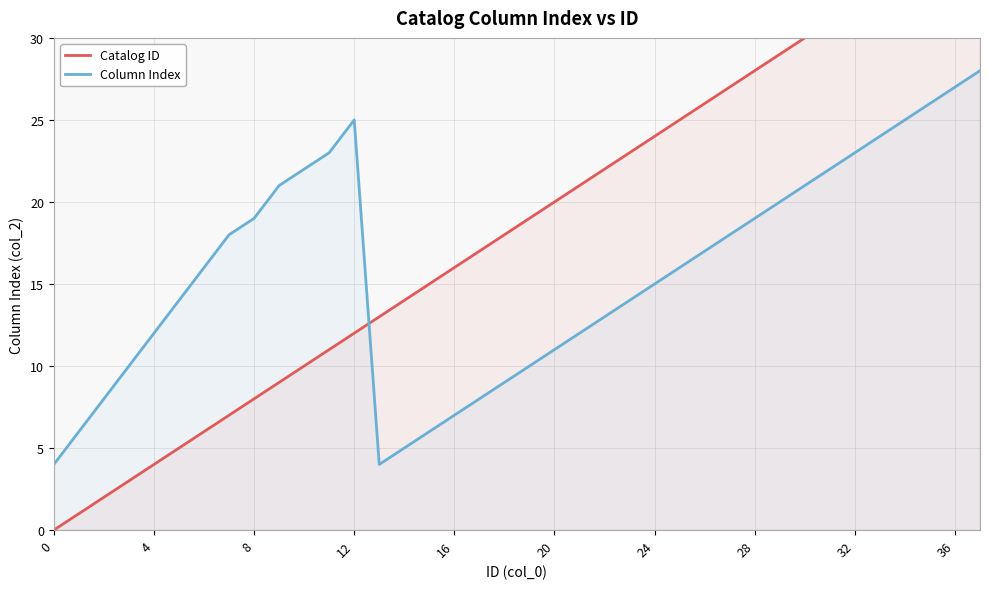

List the series in order of their overall mean, highest first.

Catalog ID, Column Index